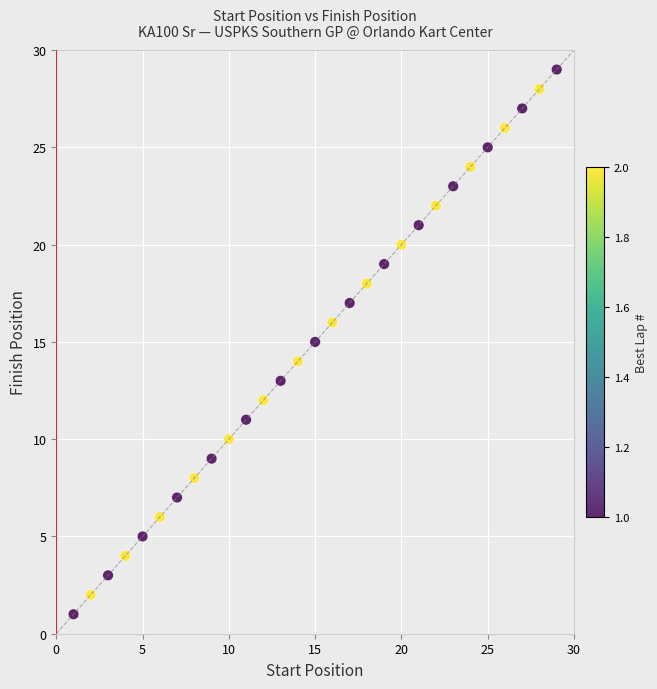

What is the range of X values (max minus min)?

28